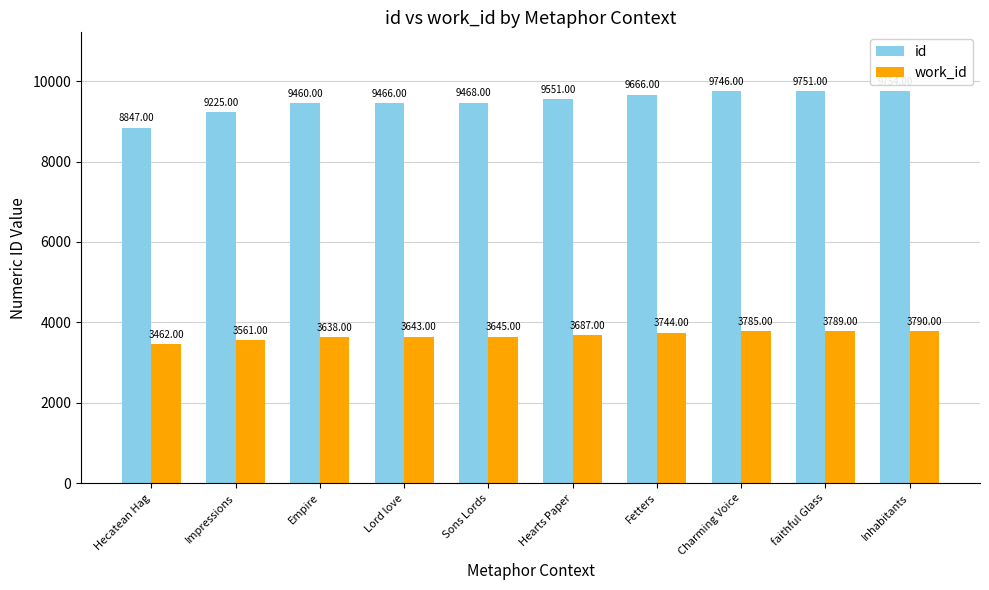

What is the highest value of the work_id series?

3790